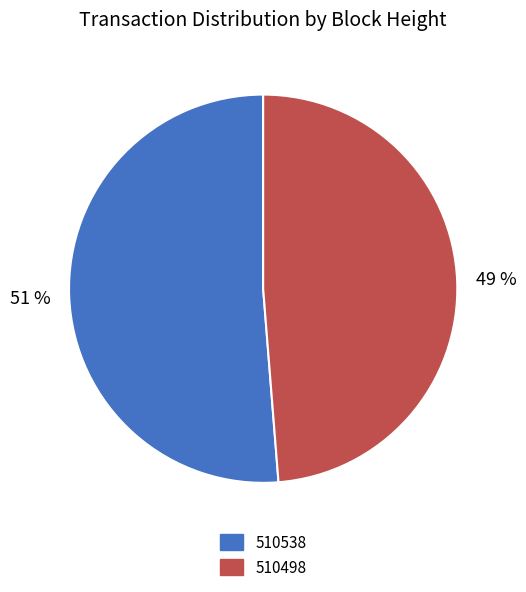

Which has a higher value, 510498 or 510538?

510538